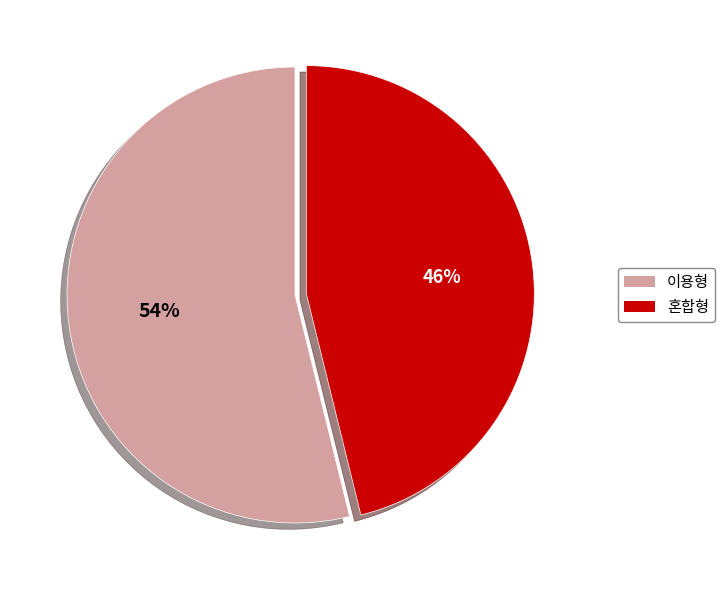

Which slice is the smallest?

혼합형